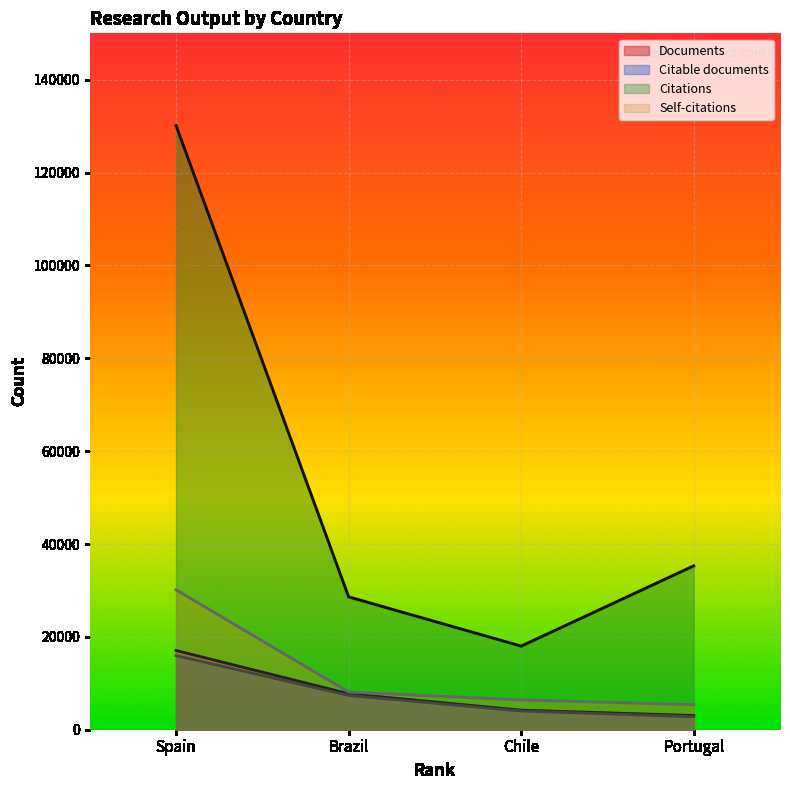

Where is Self-citations nearest to the value 17758?

Brazil